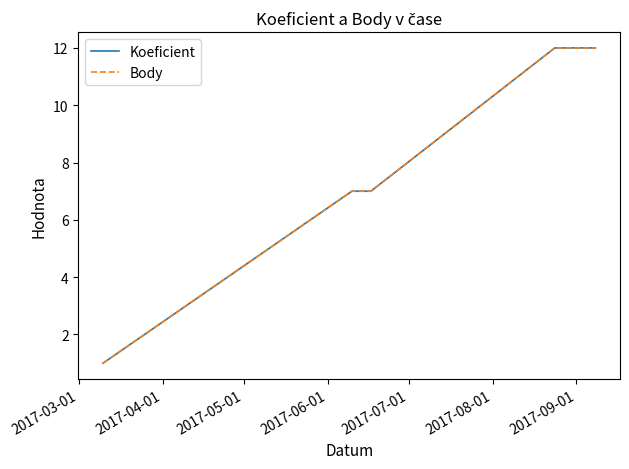

What is the difference between the second highest and minimum values in the Koeficient series?

11